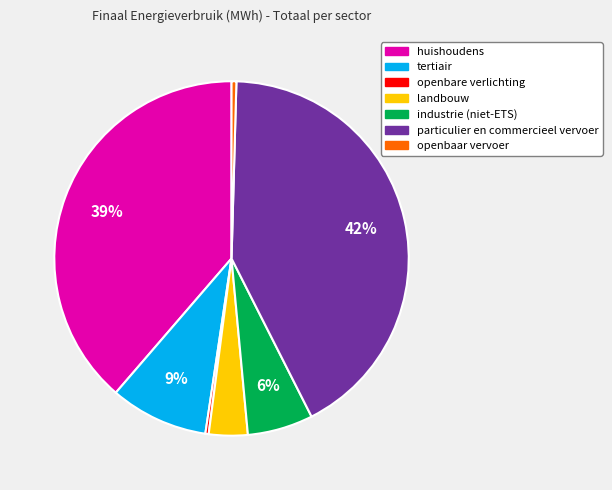

Is it true that landbouw is 17% of the pie?

False